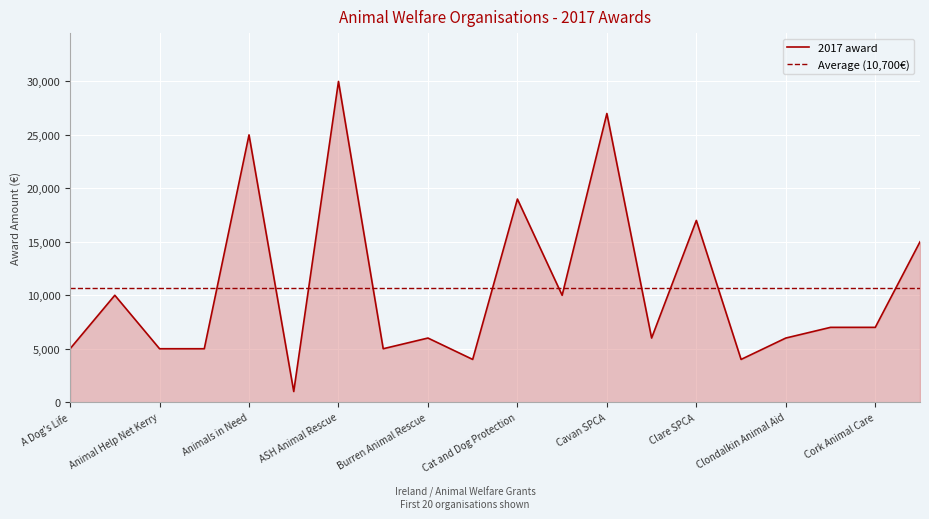

Is it true that the value at Cork Cat Action Trust is 15000?

True